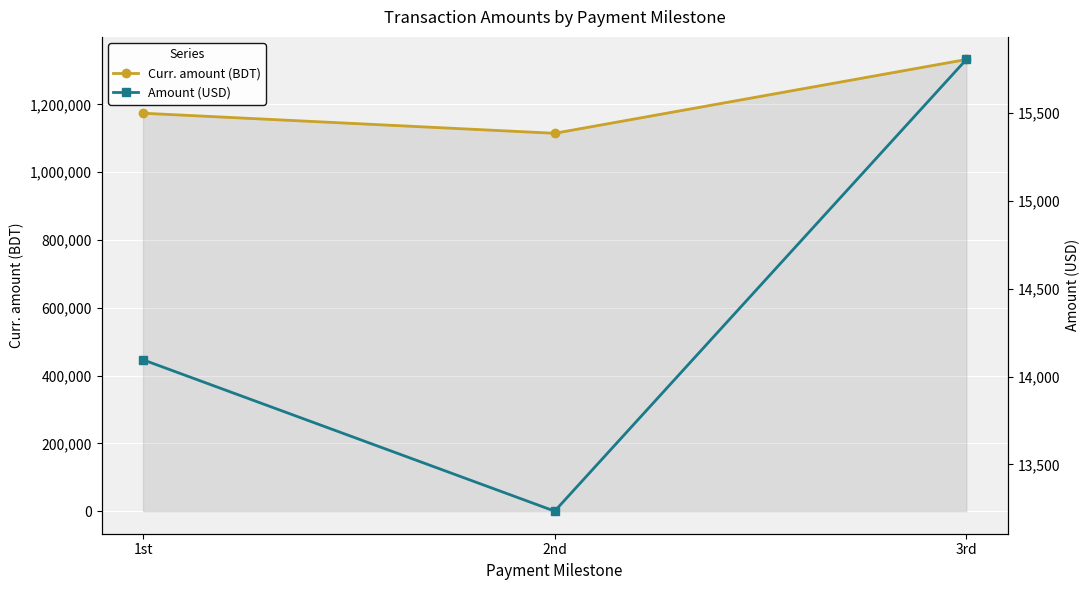

At which label is Amount (USD) closest to 14519?

1st